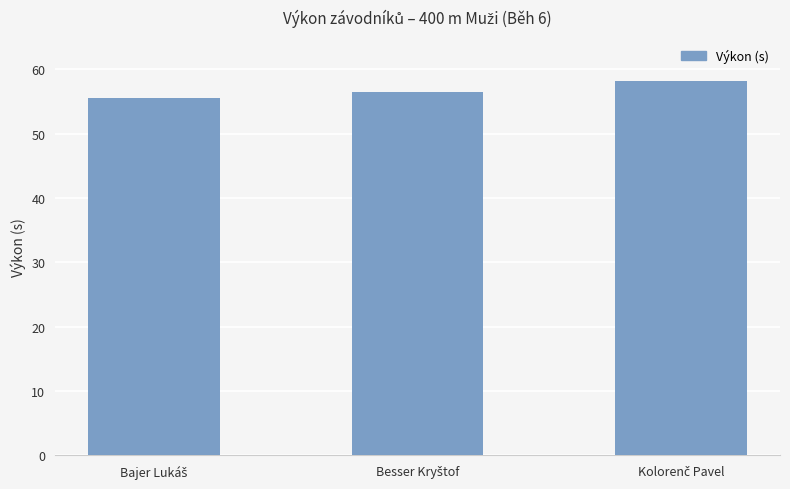

Reading right to left, list all the values displayed in this chart.

58.2	56.5	55.5